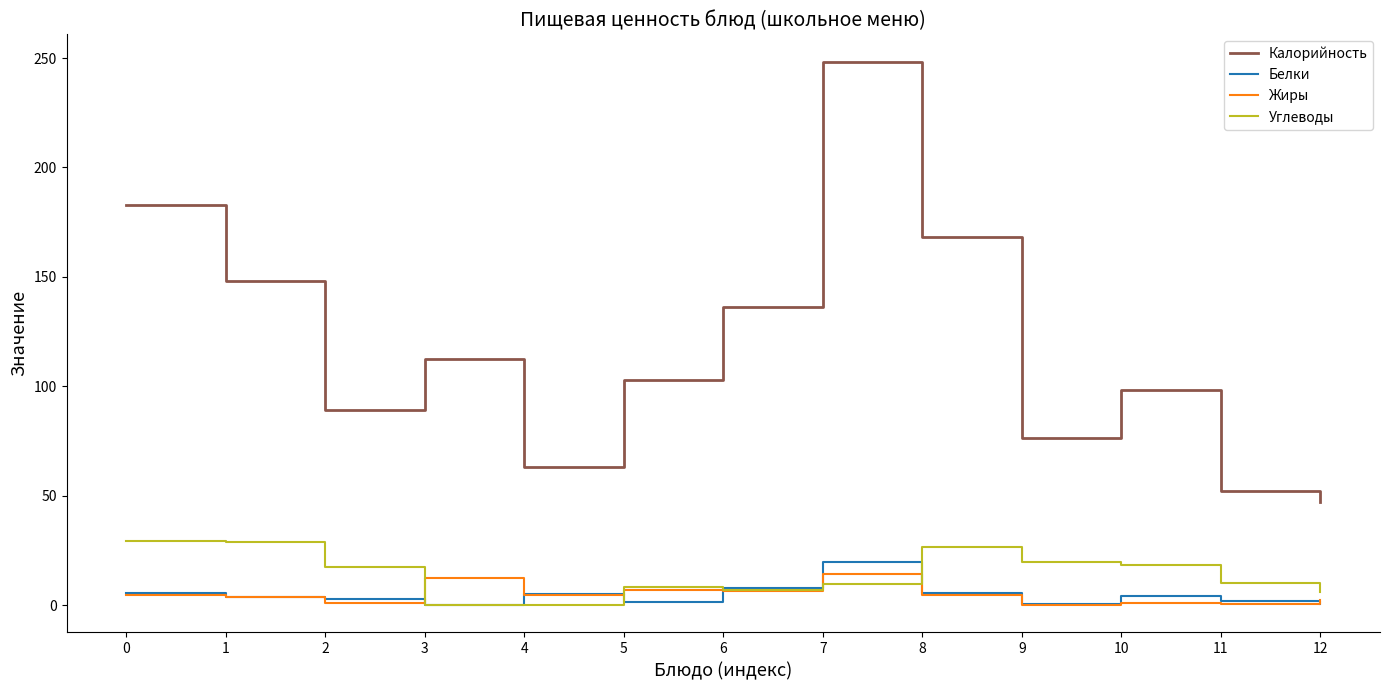

The Углеводы series shows 10.2 at 11. True or false?

True